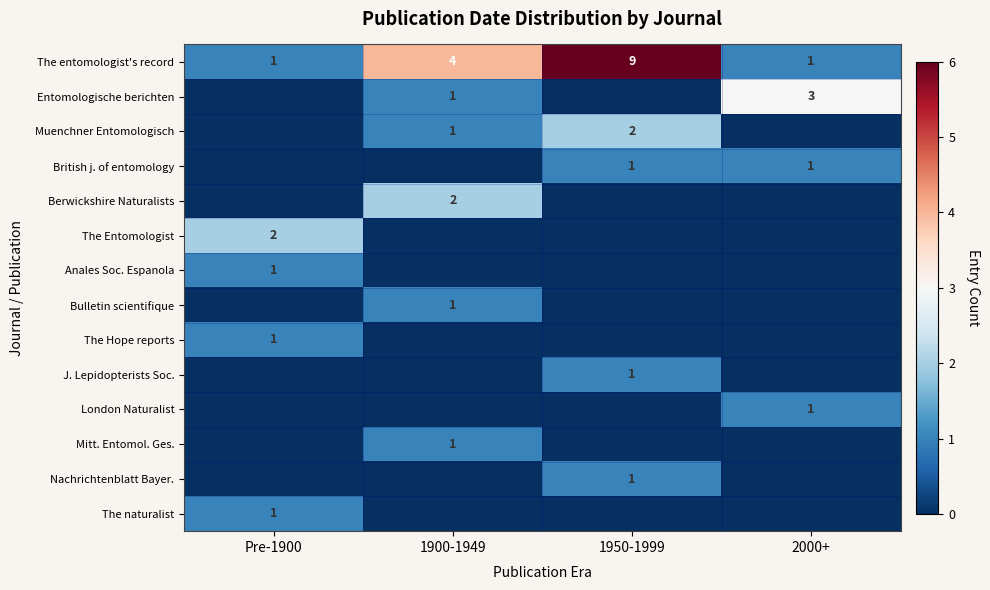

Count the The entomologist's record values in the range 1 to 9.

4